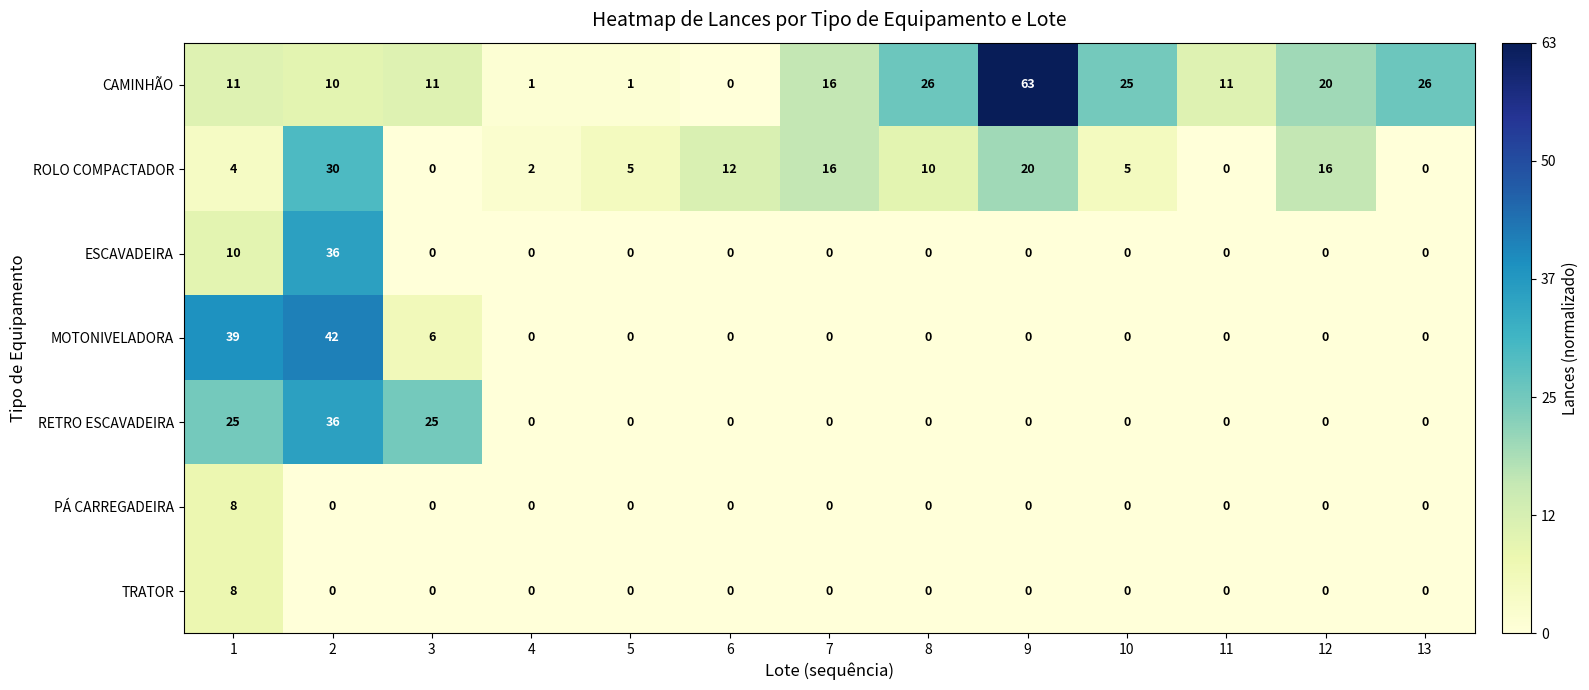

At how many categories does at least one series exceed 0?

13